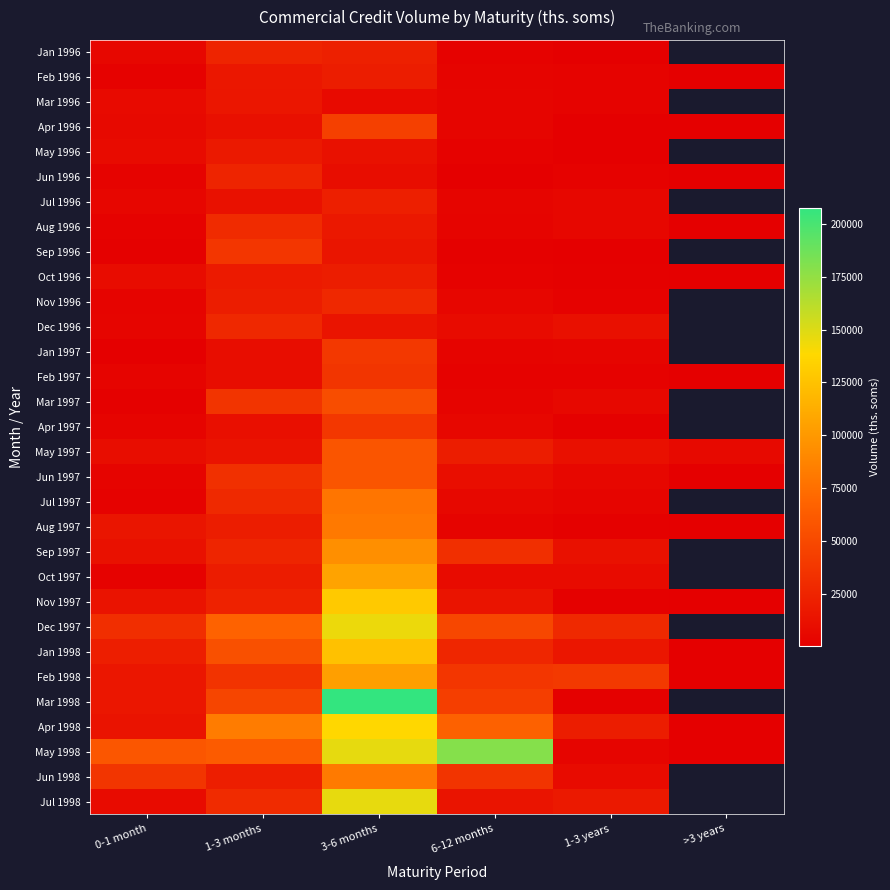

What is the minimum value shown in the chart?

15.0